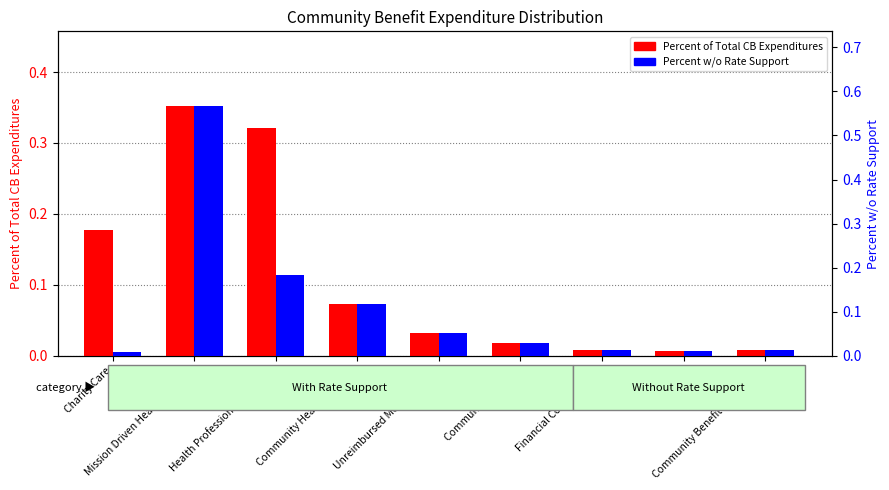

Reading left to right, what are all the values shown in this chart?

Percent of Total CB Expenditures: 0.2	0.4	0.3	0.1	0.0	0.0	0.0	0.0	0.0
Percent w/o Rate Support: 0.0	0.6	0.2	0.1	0.1	0.0	0.0	0.0	0.0